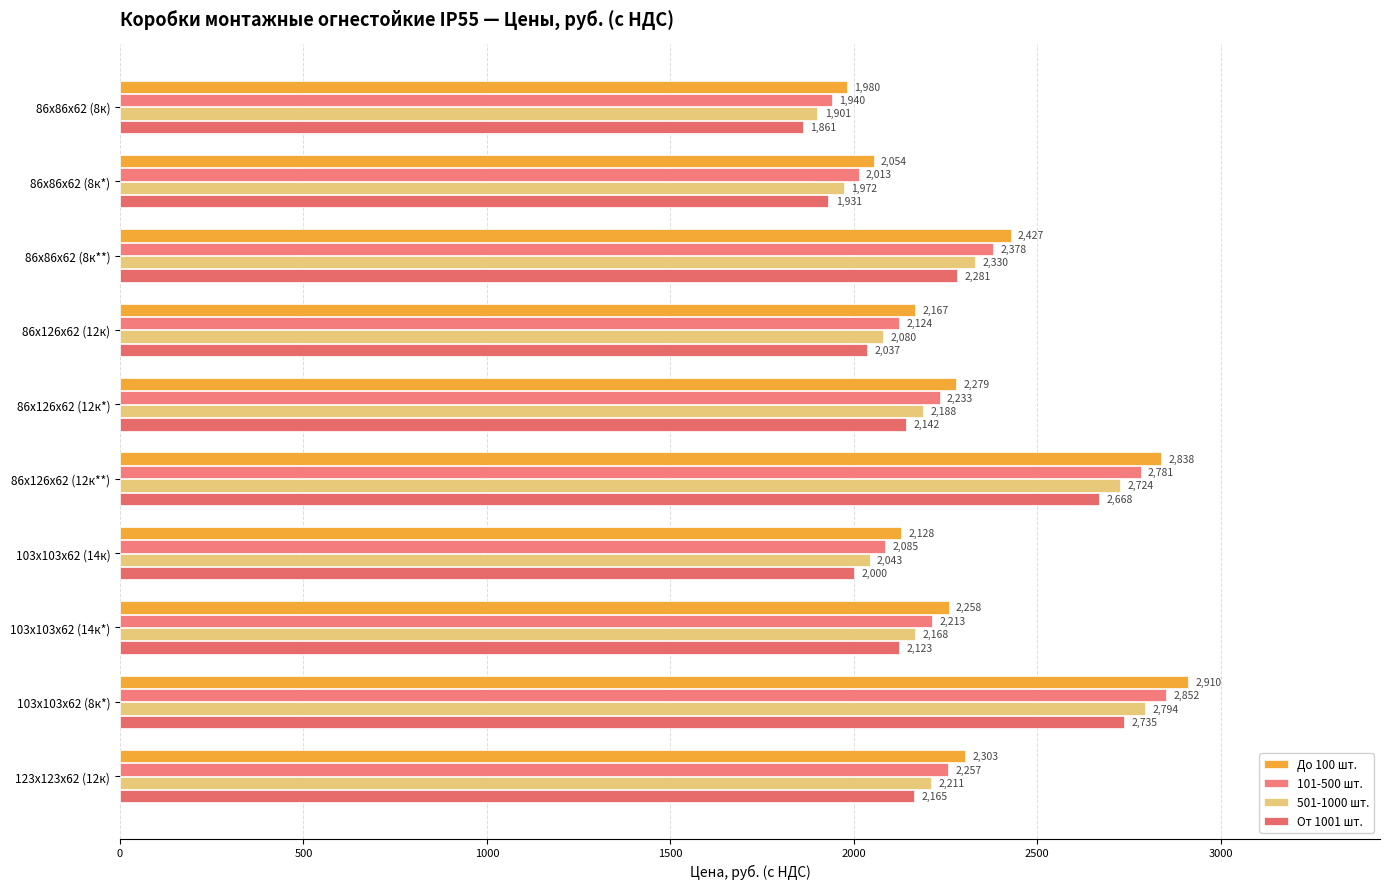

How many values in the 501-1000 шт. series are below 2187?

5